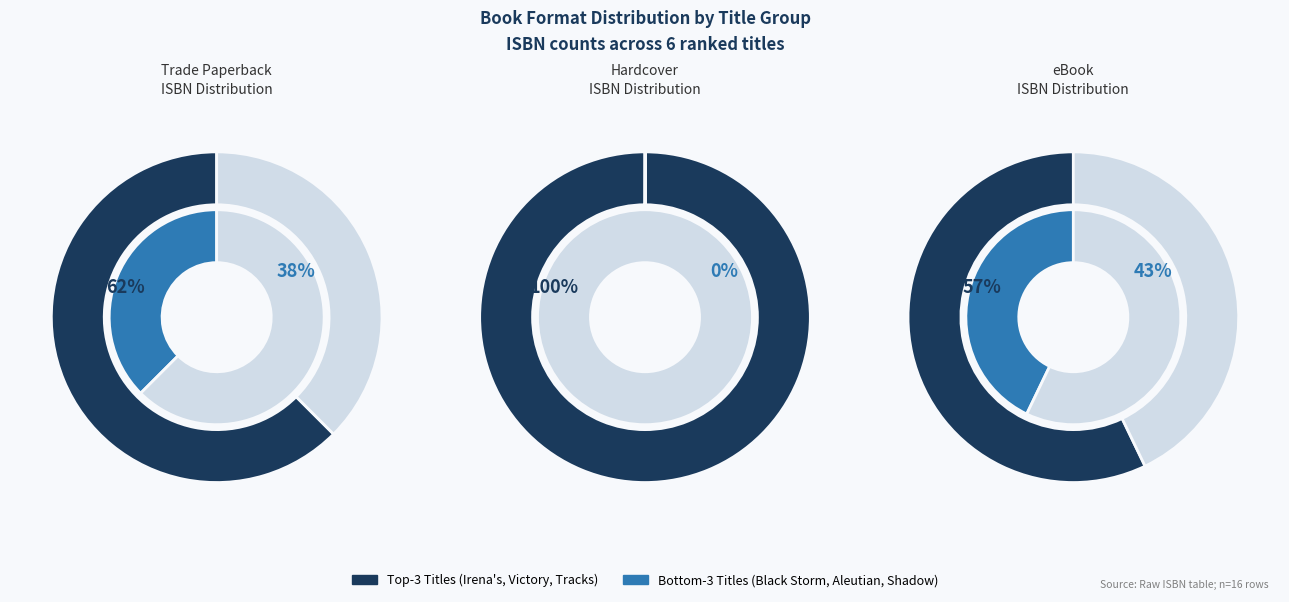

How many segments does this pie chart have?

6